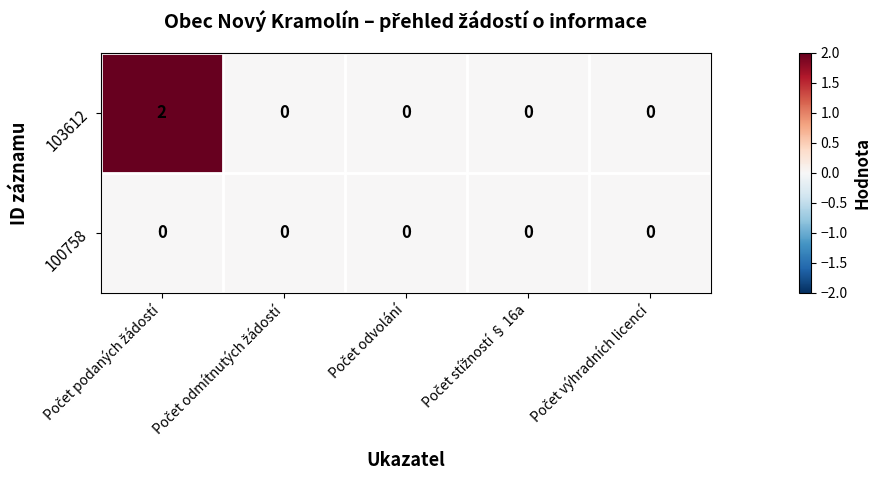

Which series has the widest spread of values?

103612